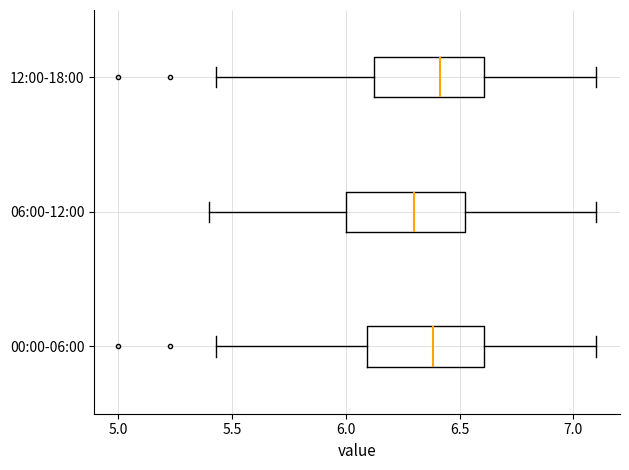

Reading bottom to top, transcribe this box plot: for each box, give where its median line is, the range the box spans, and where its two whiskers end, as read against the x-axis. The values are not printed on the chart, so give them approximately, as read against the axis.

00:00-06:00: median 6.40, box 6.10 to 6.60, whiskers 5.45 to 7.10
06:00-12:00: median 6.30, box 6.00 to 6.55, whiskers 5.40 to 7.10
12:00-18:00: median 6.40, box 6.10 to 6.60, whiskers 5.45 to 7.10